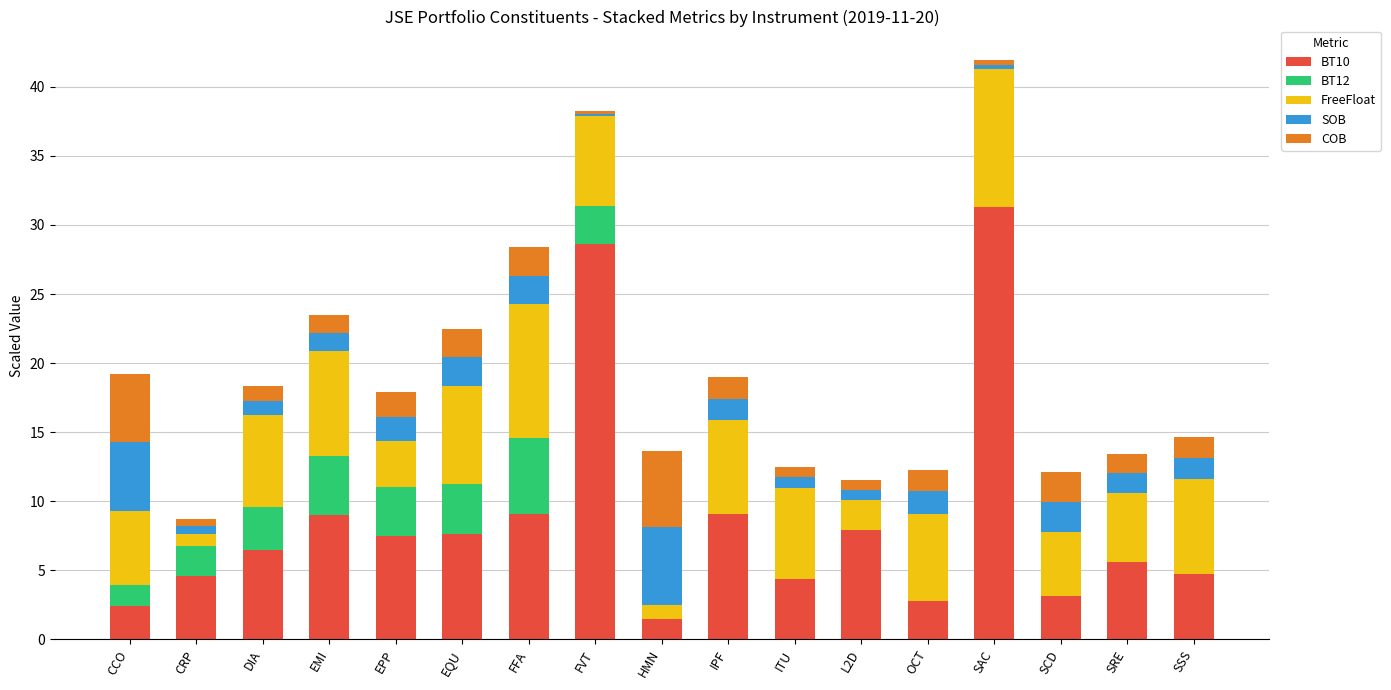

At which label does BT10 reach its peak?

SAC